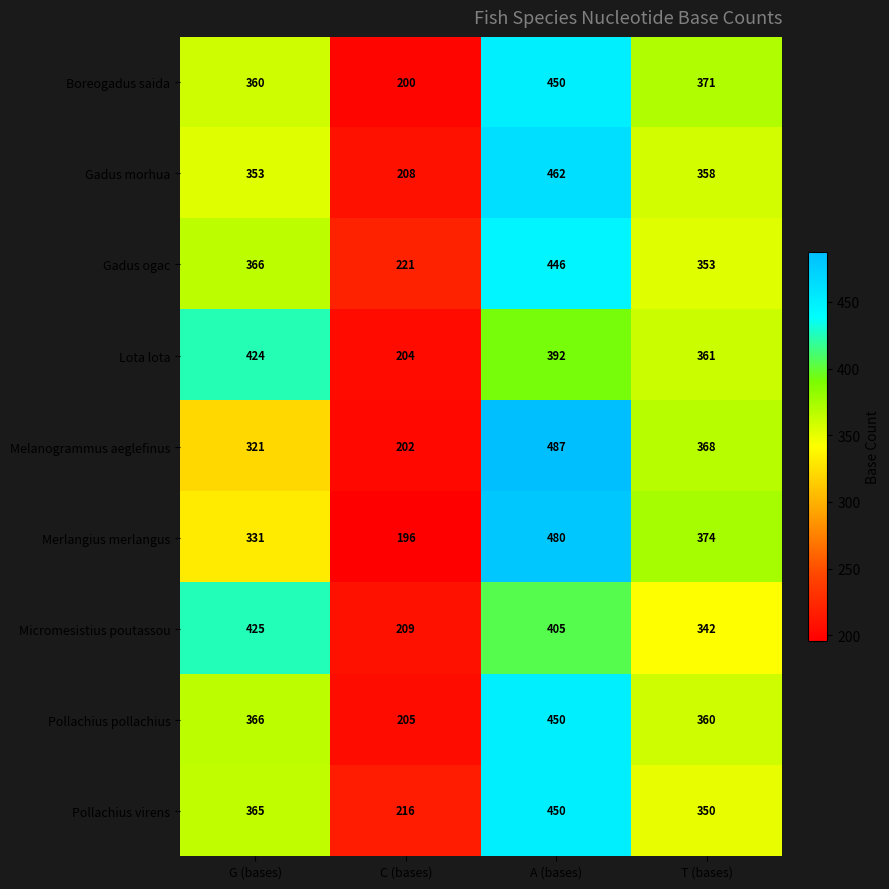

Rank the series at C (bases) from lowest to highest value.

Merlangius merlangus, Boreogadus saida, Melanogrammus aeglefinus, Lota lota, Pollachius pollachius, Gadus morhua, Micromesistius poutassou, Pollachius virens, Gadus ogac